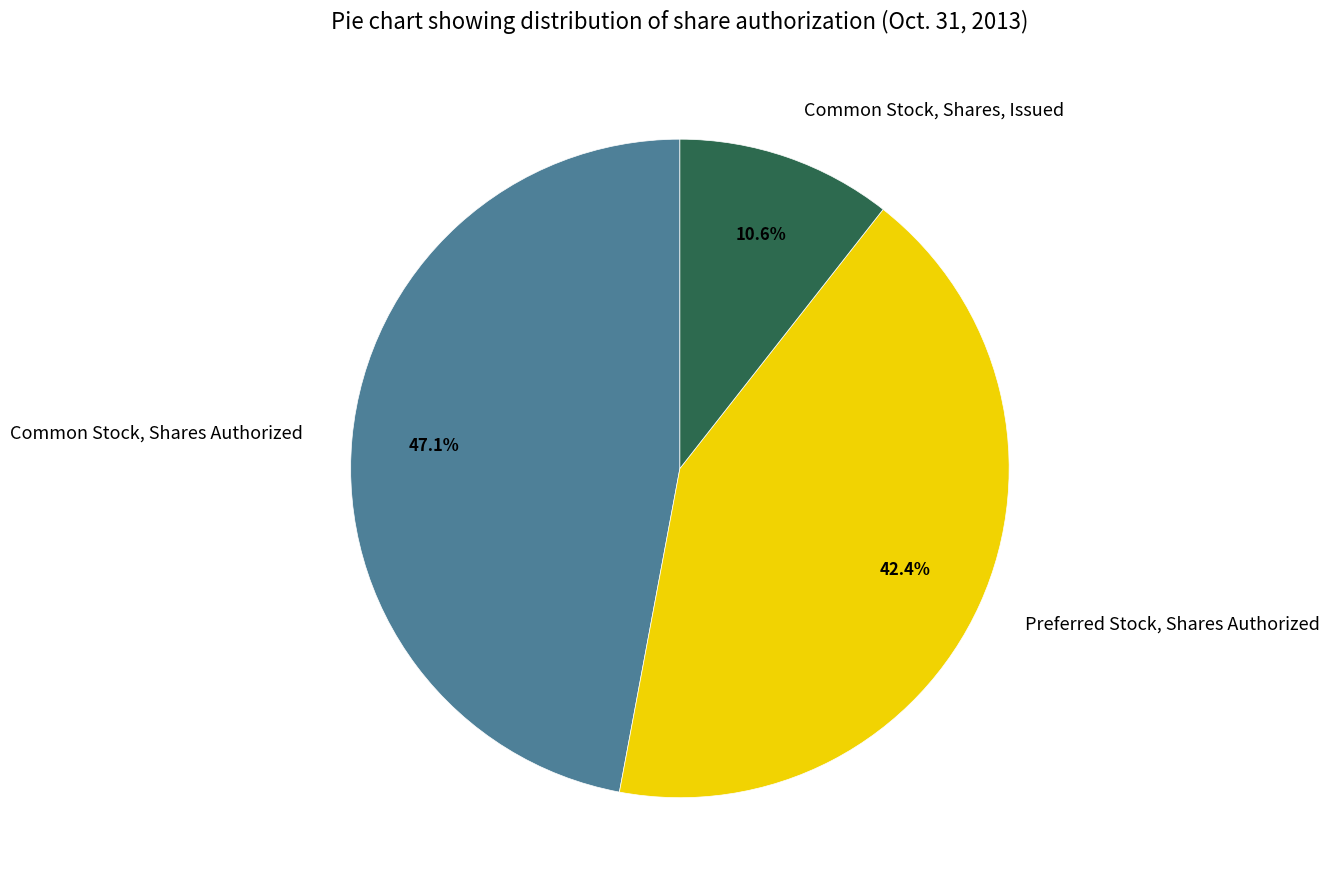

To the nearest percent, what percentage of the pie is Common Stock, Shares, Issued?

11%